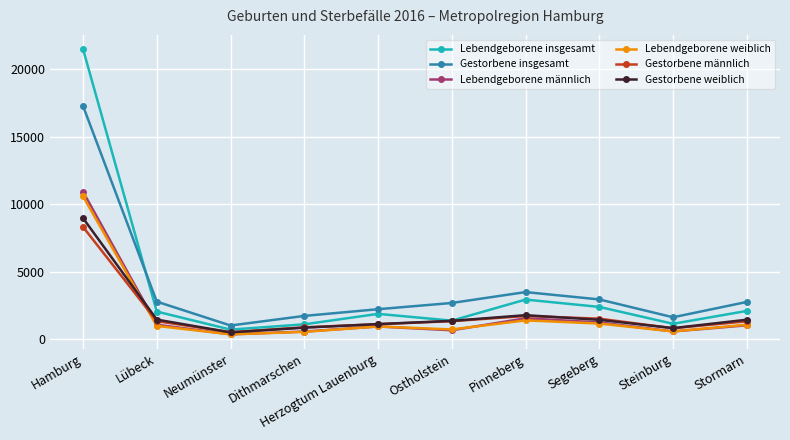

In Gestorbene weiblich, how many points are higher than both neighbors (excluding endpoints)?

1